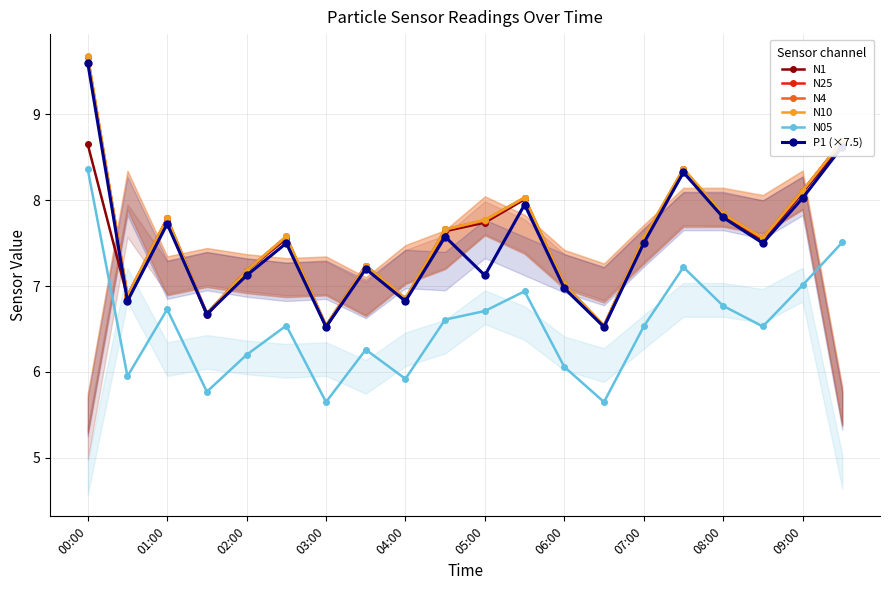

Does the chart have visible grid lines?

Yes